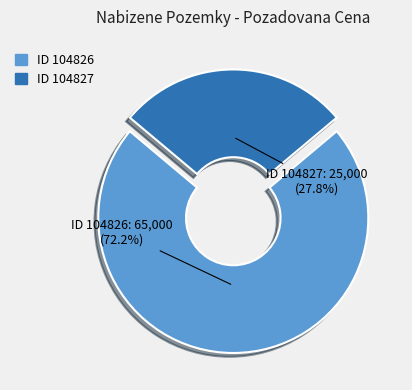

Which slice is the largest?

ID 104826